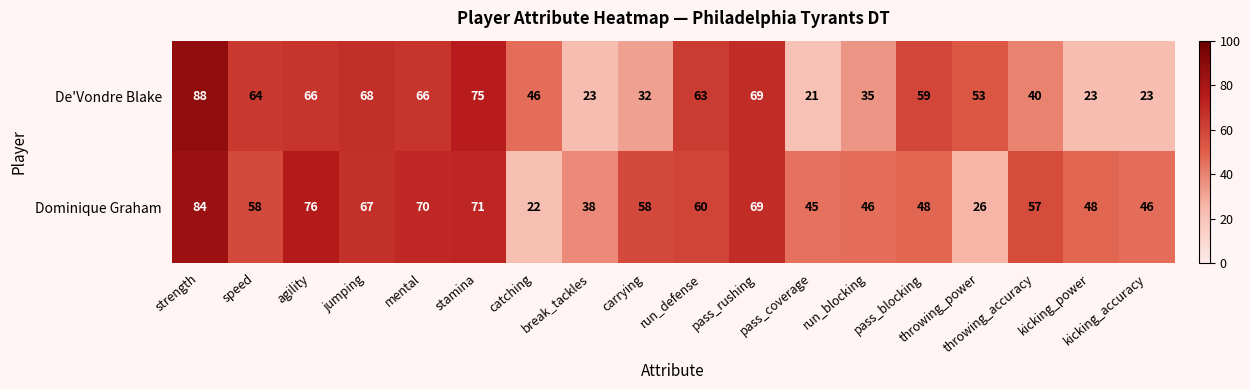

Rank the series by their maximum value, from lowest to highest.

Dominique Graham, De'Vondre Blake